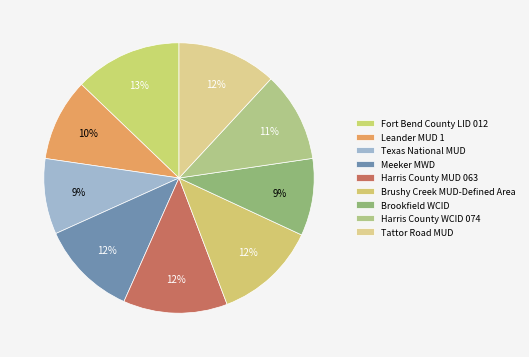

To the nearest percent, what portion does Brushy Creek MUD-Defined Area represent?

12%